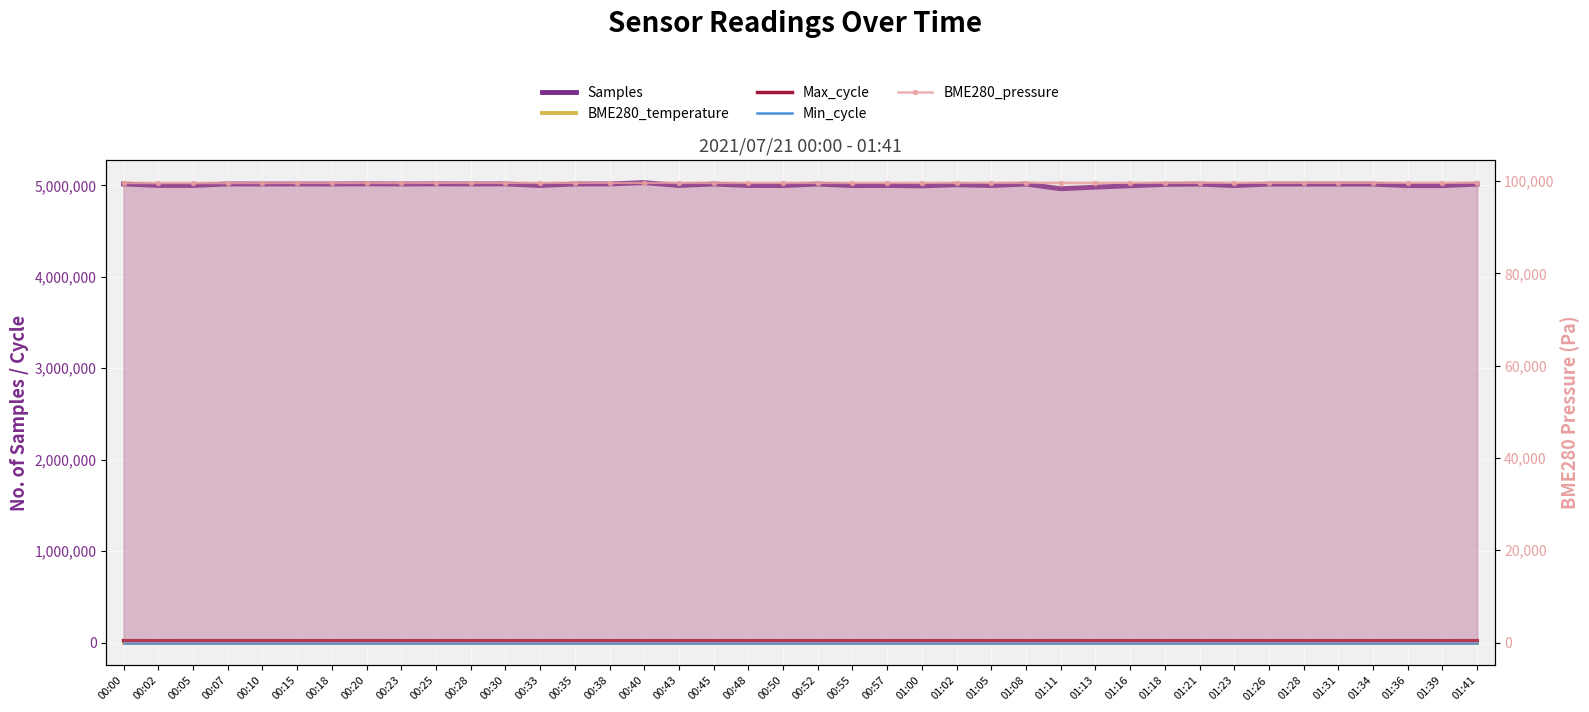

What is the highest value of the Max_cycle series?

20419.0